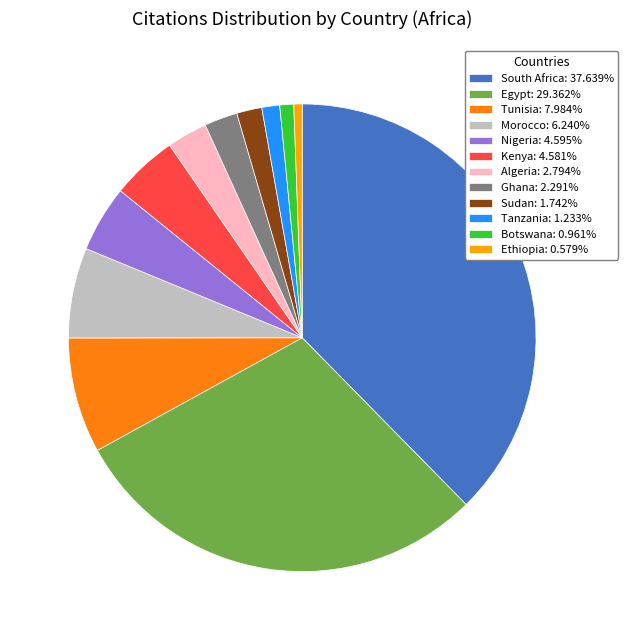

What is the ratio of the value at Algeria: 2.794% to the value at Ghana: 2.291%?

1.2